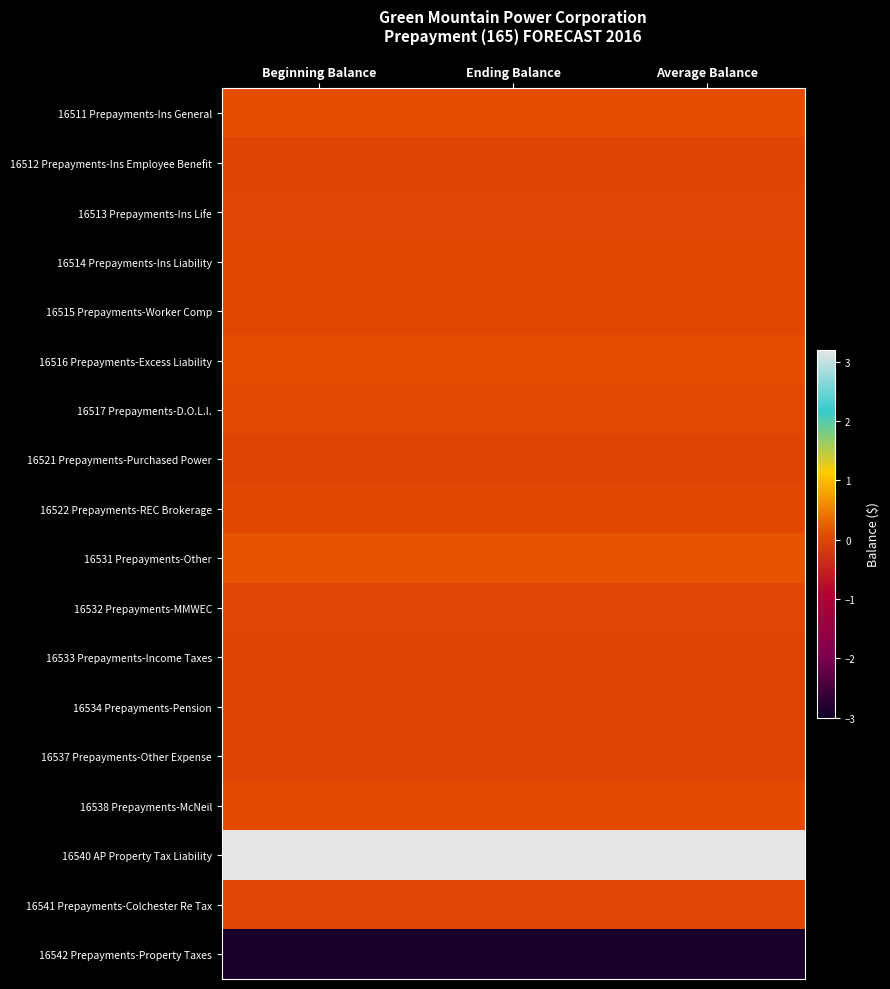

Reading left to right, transcribe all the data shown in this chart.

16511 Prepayments-Ins General: Beginning Balance=1209681.5	Ending Balance=1209681.5	Average Balance=1209681.5
16512 Prepayments-Ins Employee Benefit: Beginning Balance=-46231.0	Ending Balance=-46231.0	Average Balance=-46231.0
16513 Prepayments-Ins Life: Beginning Balance=122273.1	Ending Balance=122273.1	Average Balance=122273.1
16514 Prepayments-Ins Liability: Beginning Balance=161975.2	Ending Balance=161975.2	Average Balance=161975.2
16515 Prepayments-Worker Comp: Beginning Balance=253372.1	Ending Balance=253372.1	Average Balance=253372.1
16516 Prepayments-Excess Liability: Beginning Balance=1172074.9	Ending Balance=1172074.9	Average Balance=1172074.9
16517 Prepayments-D.O.L.I.: Beginning Balance=488565.1	Ending Balance=488565.1	Average Balance=488565.1
16521 Prepayments-Purchased Power: Beginning Balance=18235.0	Ending Balance=18235.0	Average Balance=18235.0
16522 Prepayments-REC Brokerage: Beginning Balance=192712.0	Ending Balance=192712.0	Average Balance=192712.0
16531 Prepayments-Other: Beginning Balance=1632182.4	Ending Balance=1632182.4	Average Balance=1632182.4
16532 Prepayments-MMWEC: Beginning Balance=135222.8	Ending Balance=135222.8	Average Balance=135222.8
16533 Prepayments-Income Taxes: Beginning Balance=0.0	Ending Balance=0.0	Average Balance=0.0
16534 Prepayments-Pension: Beginning Balance=12169.0	Ending Balance=12169.0	Average Balance=12169.0
16537 Prepayments-Other Expense: Beginning Balance=18354.0	Ending Balance=18354.0	Average Balance=18354.0
16538 Prepayments-McNeil: Beginning Balance=695566.6	Ending Balance=695566.6	Average Balance=695566.6
16540 AP Property Tax Liability: Beginning Balance=32003463.0	Ending Balance=32003463.0	Average Balance=32003463.0
16541 Prepayments-Colchester Re Tax: Beginning Balance=42290.5	Ending Balance=42290.5	Average Balance=42290.5
16542 Prepayments-Property Taxes: Beginning Balance=-28803573.3	Ending Balance=-28803573.3	Average Balance=-28803573.3